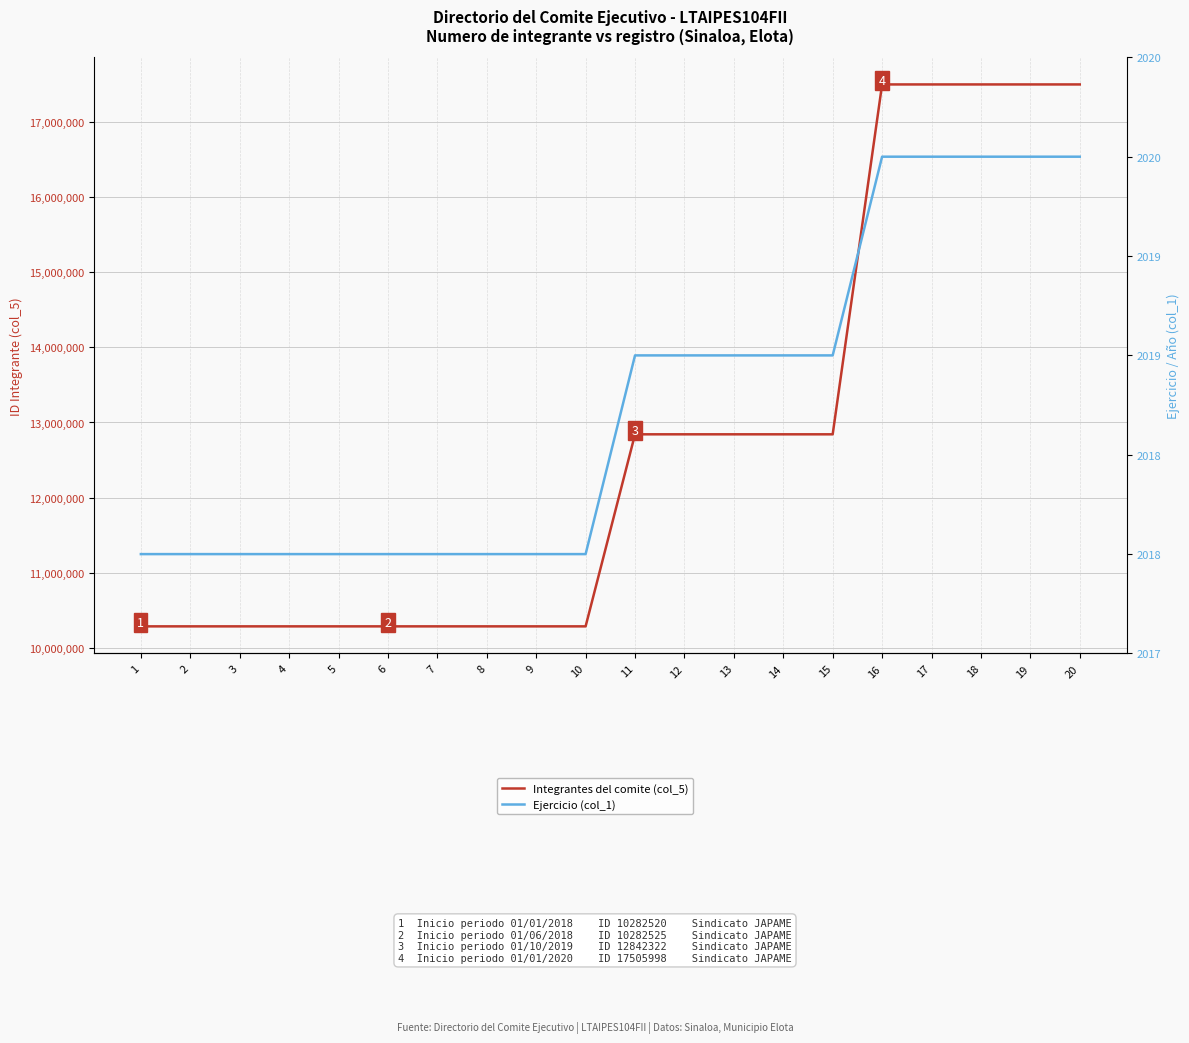

At 13, list the series in order from largest to smallest.

Integrantes del comite (col_5), Ejercicio (col_1)